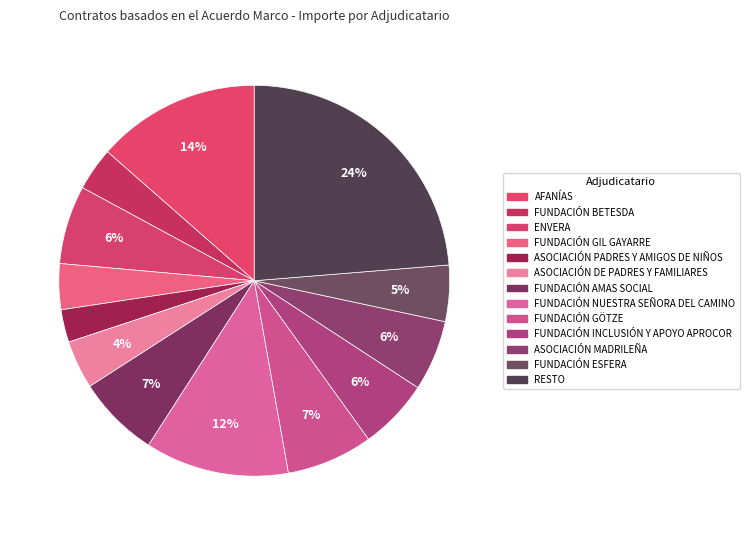

Does any single category account for the majority?

No